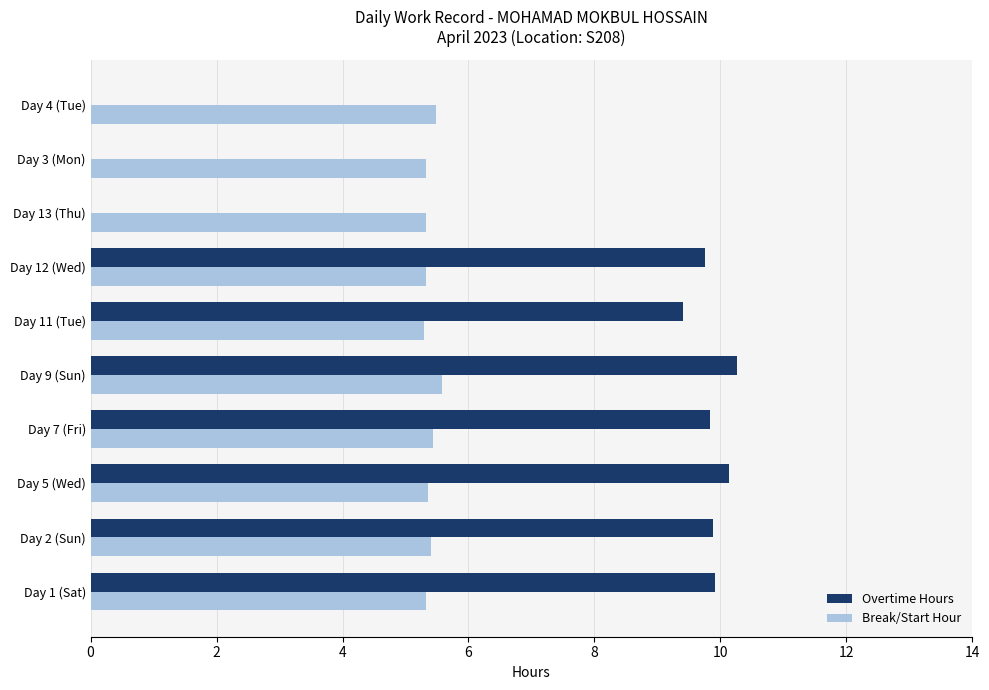

Where is Overtime Hours nearest to the value 5?

Day 11 (Tue)